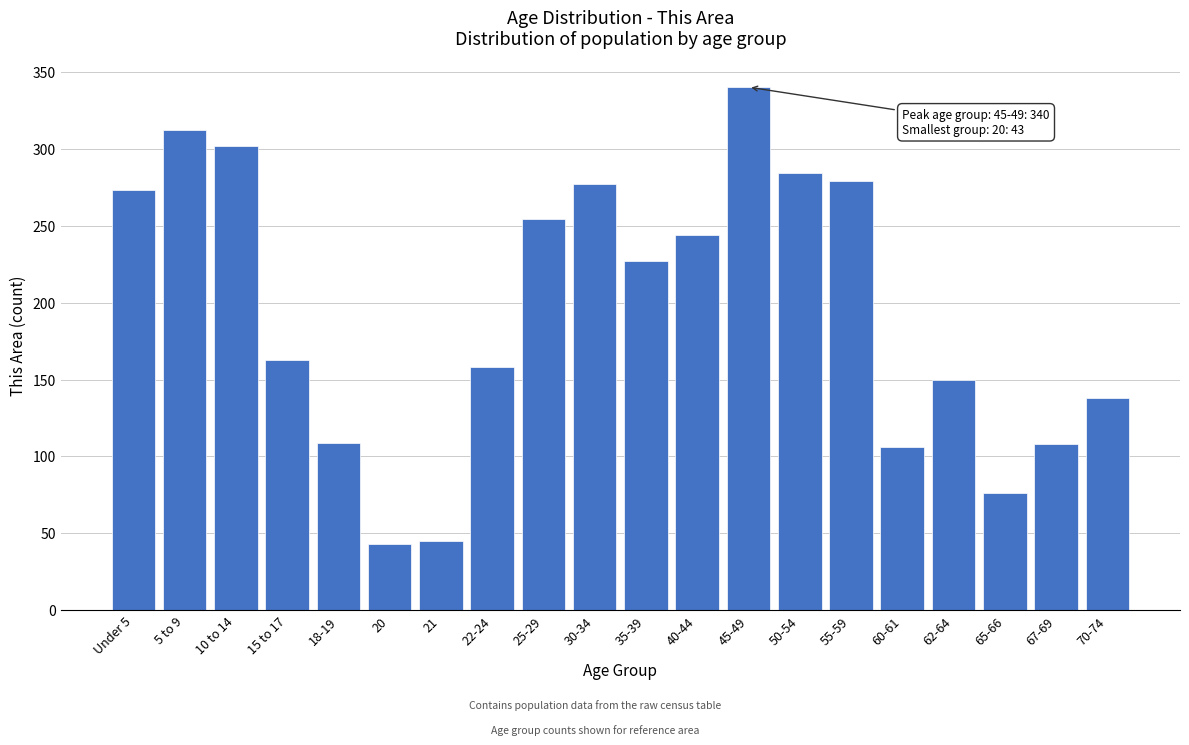

What is the sum of all values?

3888